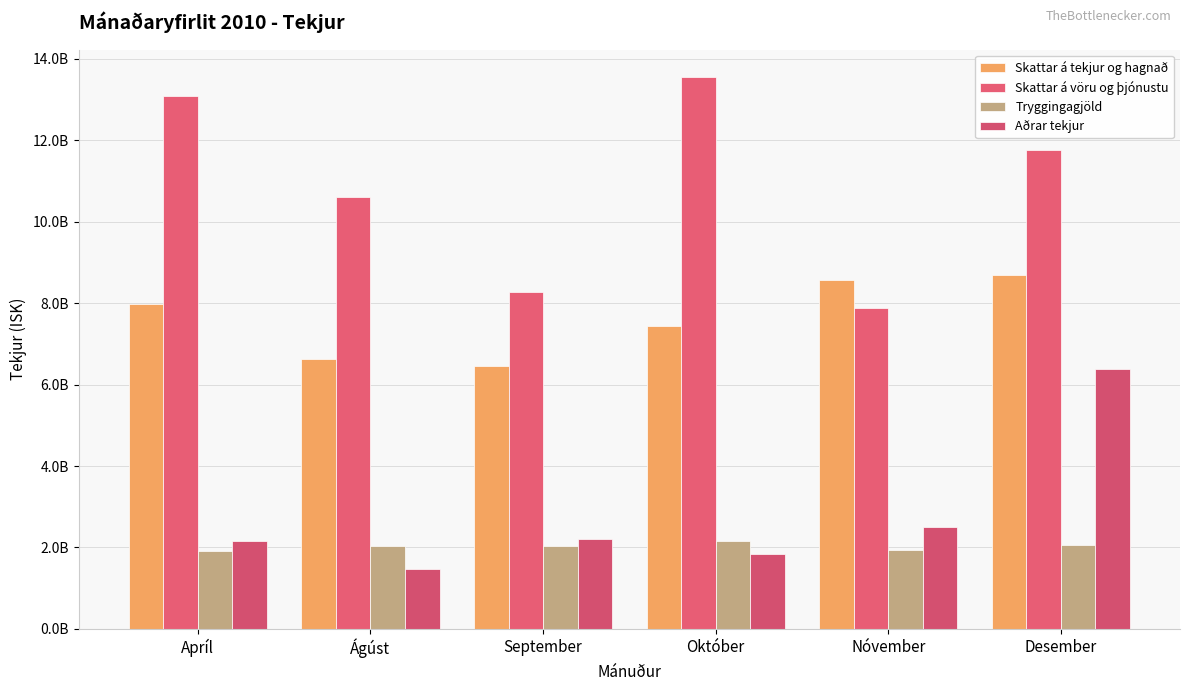

What is the total value across all series at Apríl?

25136913721